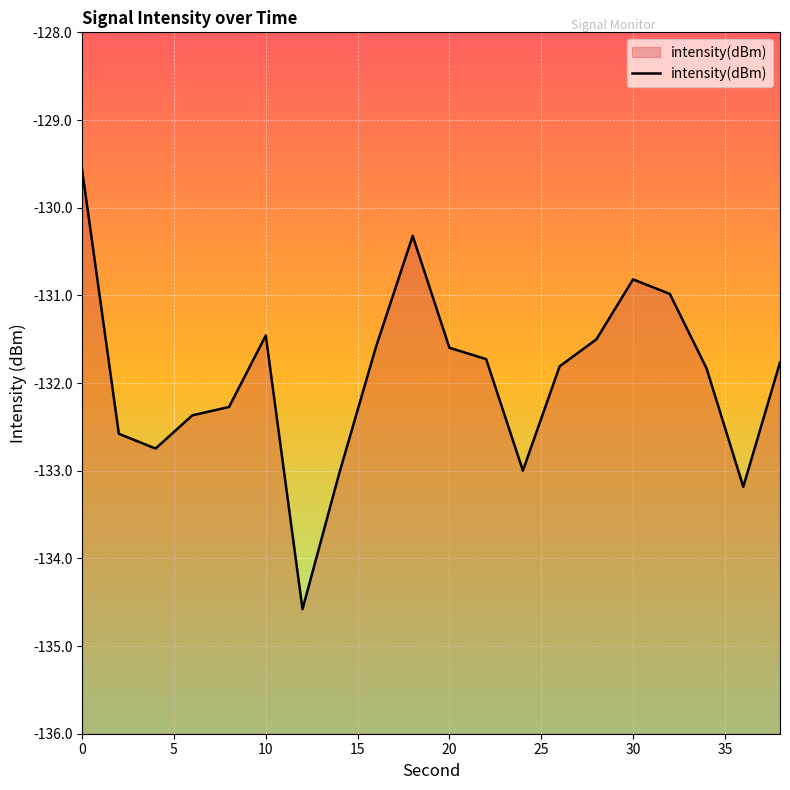

What is the minimum value shown in the chart?

-134.6